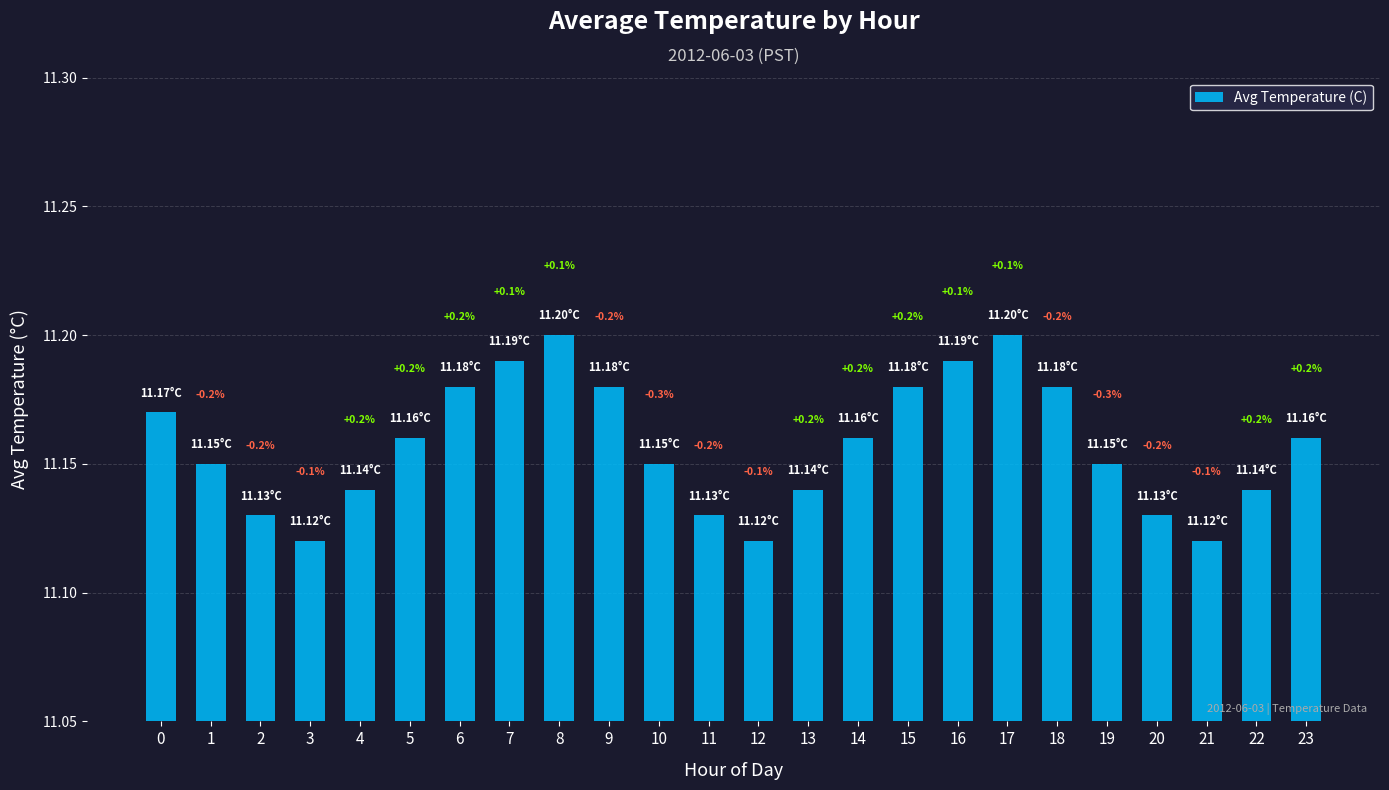

Are the bars horizontal?

No